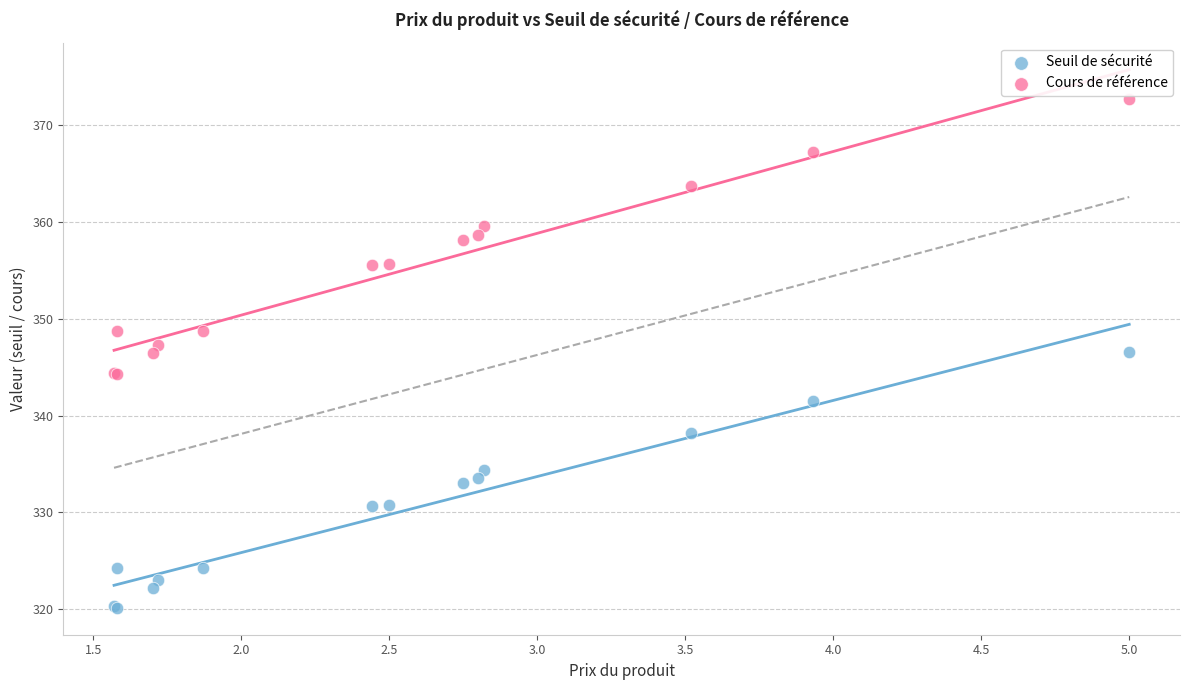

What are all the series names shown in the legend?

Seuil de sécurité, Cours de référence